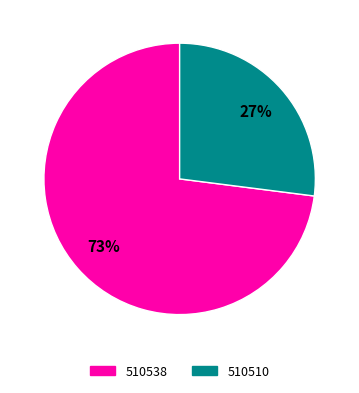

Is there a majority slice in this chart?

Yes